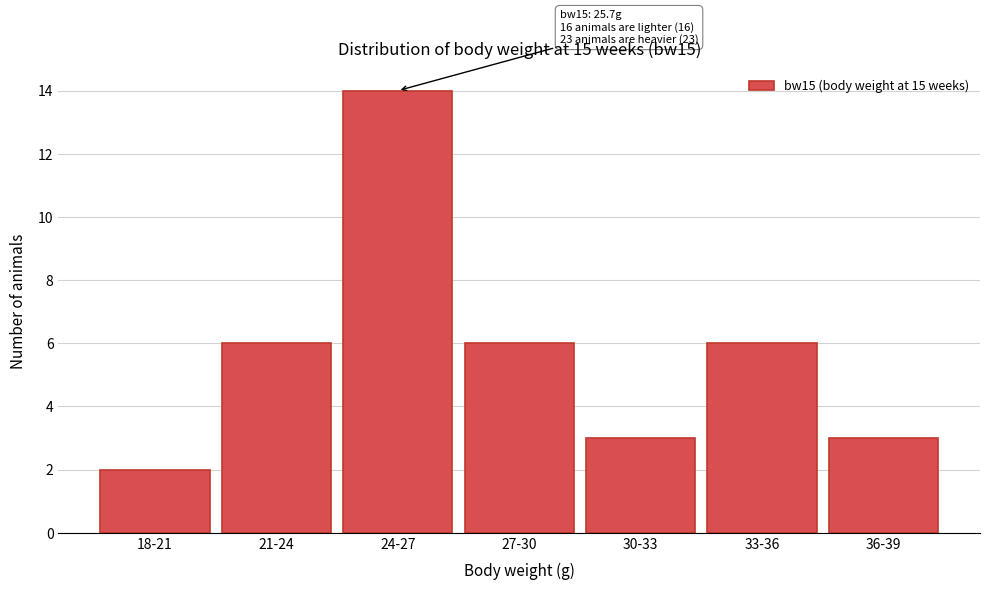

Reading left to right, what are all the values shown in this chart?

18-21=2	21-24=6	24-27=14	27-30=6	30-33=3	33-36=6	36-39=3